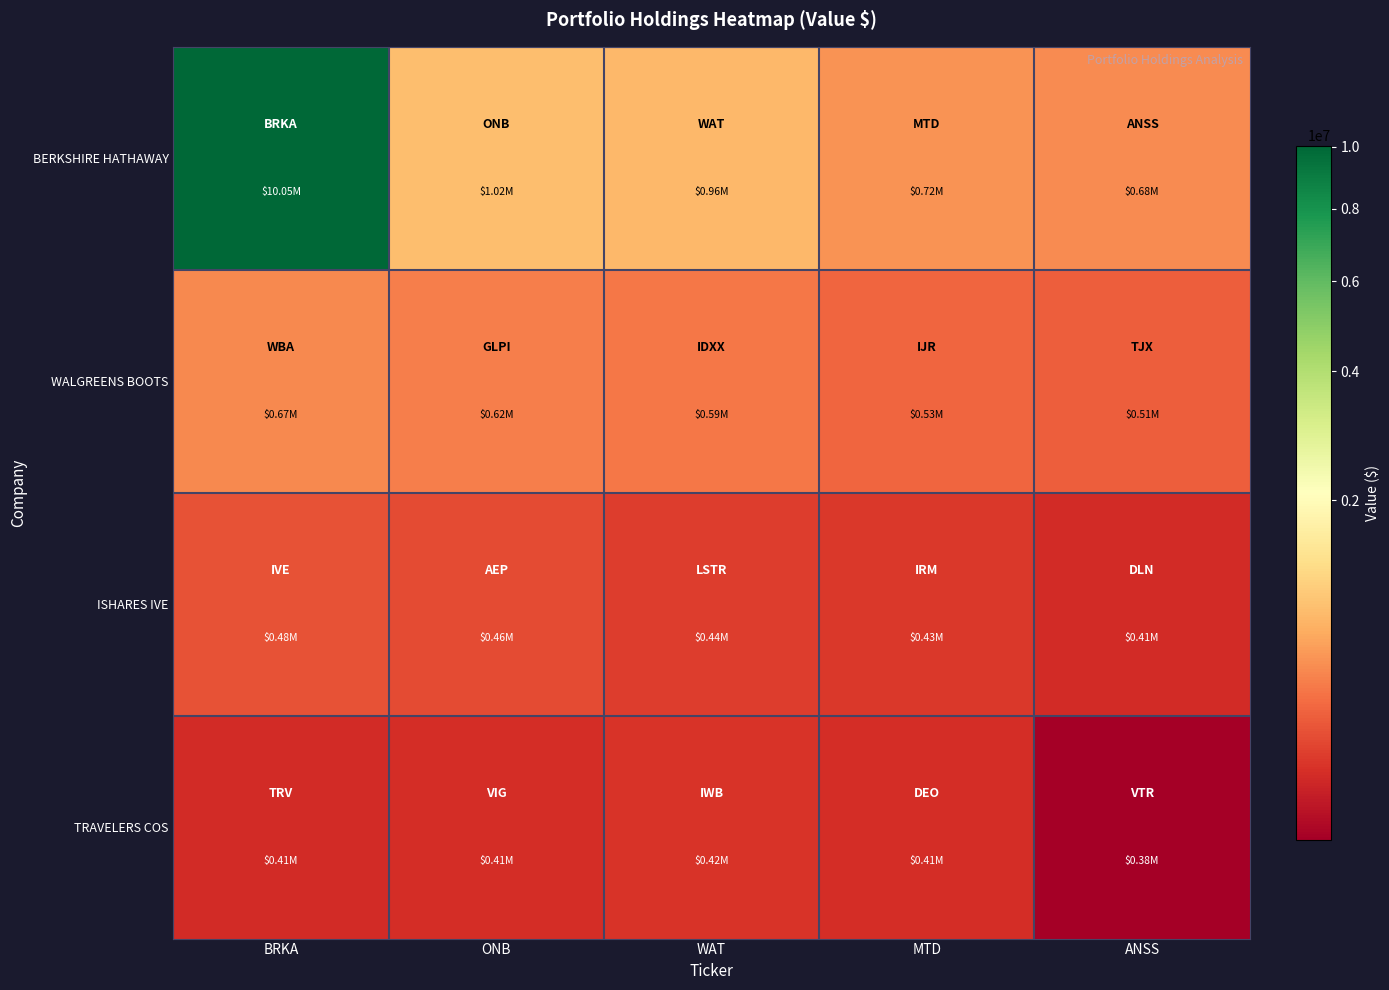

Reading right to left, transcribe all the data shown in this chart.

BERKSHIRE HATHAWAY: ANSS=681000	MTD=721000	WAT=962000	ONB=1016000	BRKA=10049000
WALGREENS BOOTS: ANSS=513000	MTD=533000	WAT=592000	ONB=622000	BRKA=666000
ISHARES IVE: ANSS=409000	MTD=428000	WAT=437000	ONB=462000	BRKA=478000
TRAVELERS COS: ANSS=384000	MTD=412000	WAT=420000	ONB=412000	BRKA=408000